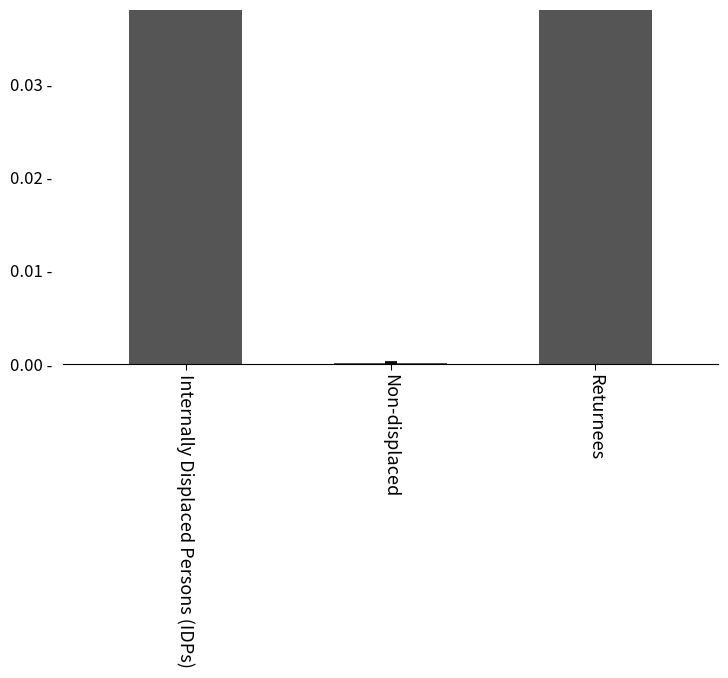

Between Returnees and Internally Displaced Persons (IDPs), which is larger?

Returnees